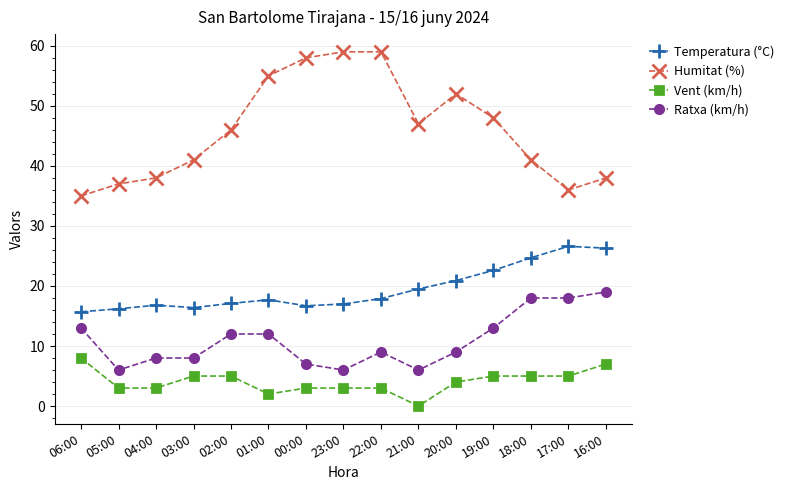

What position from the left is 17:00?

14